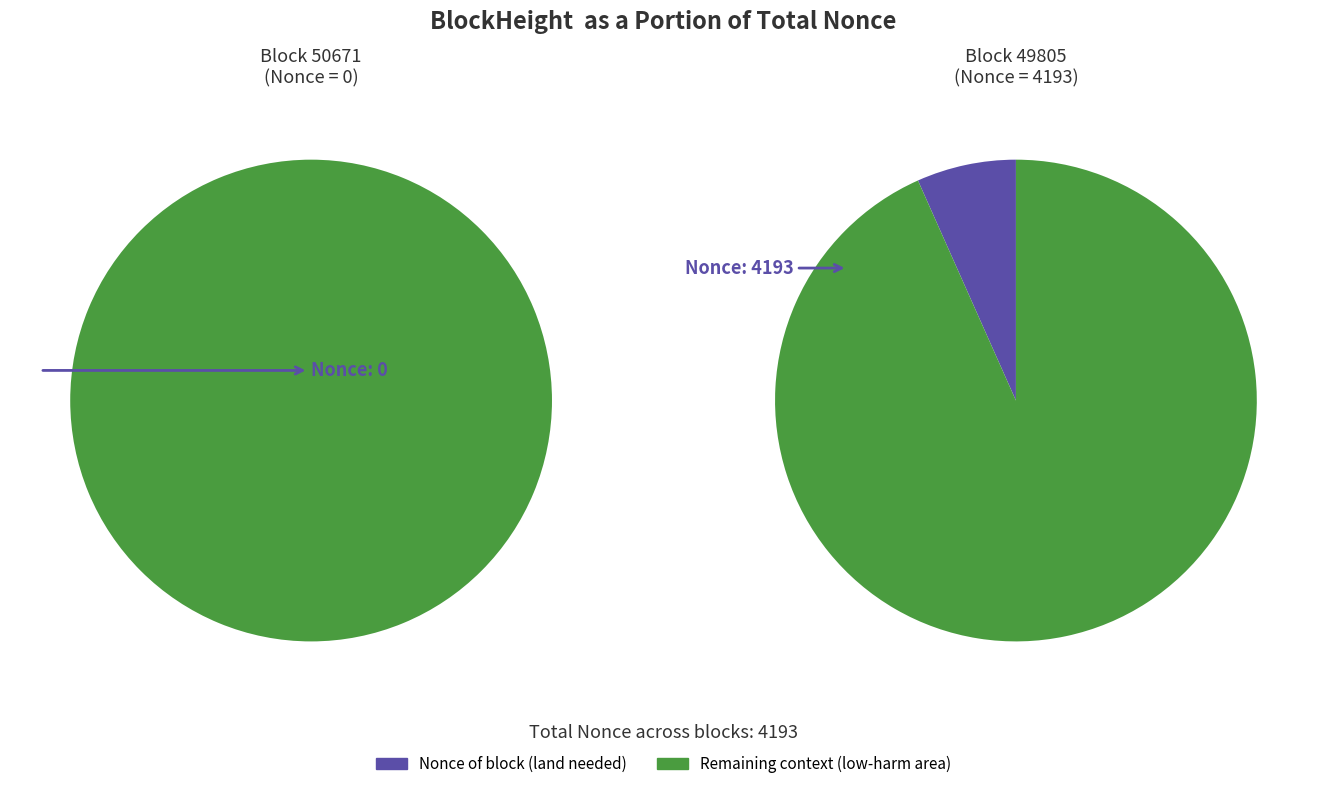

Which slice is the smallest?

50671